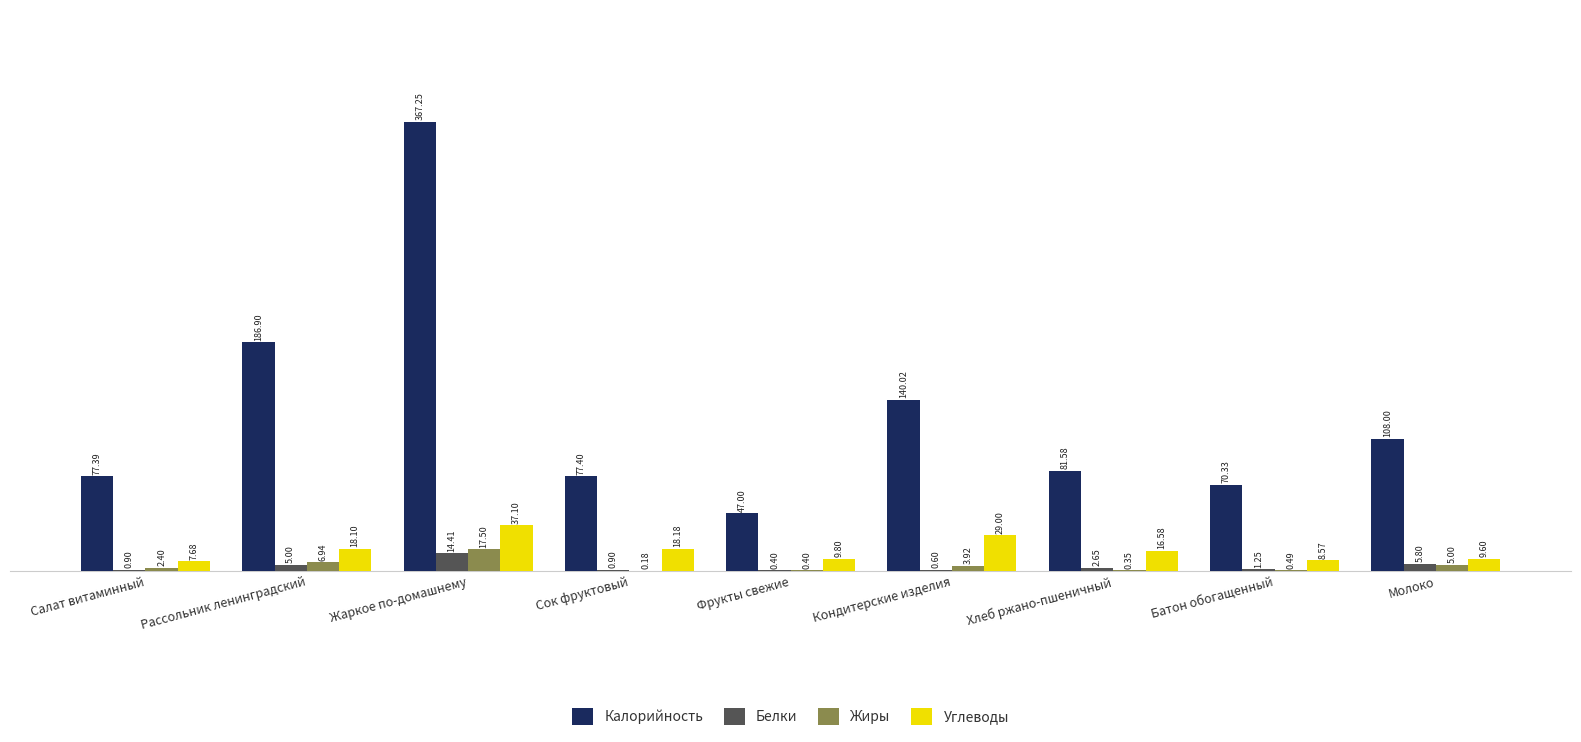

Which category has the highest value in the Белки series?

Жаркое по-домашнему